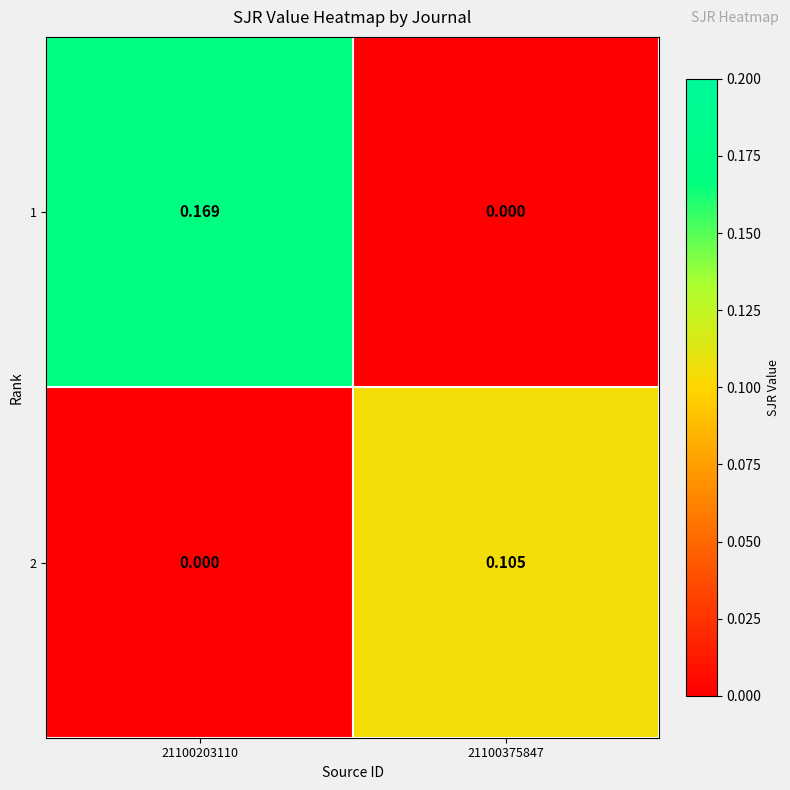

Is the value of 1 at 21100375847 greater than the value of 2 at 21100375847?

No